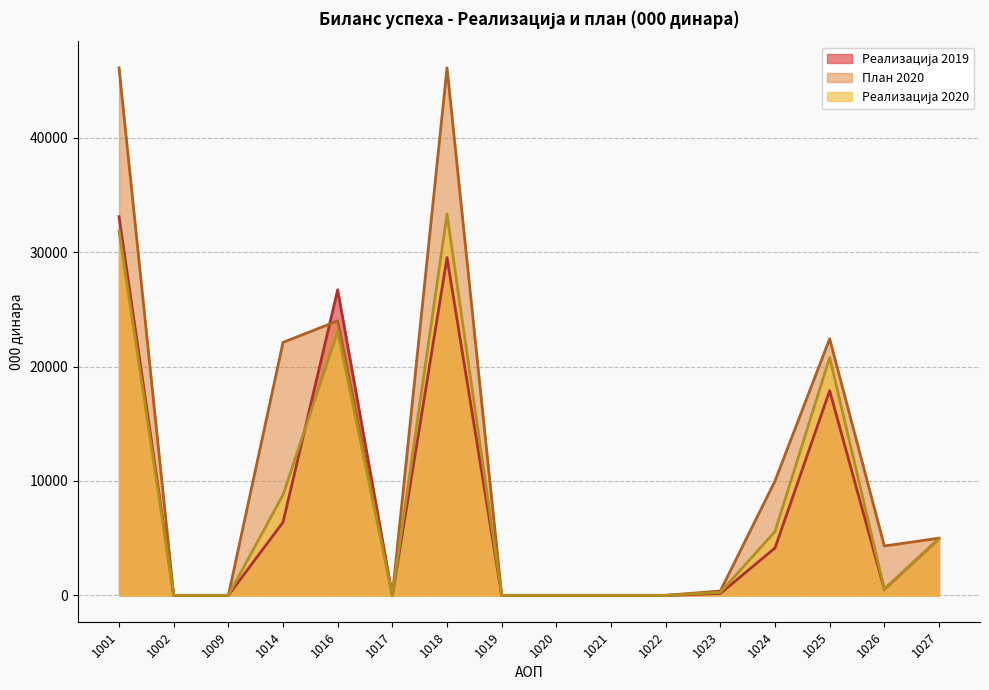

In План 2020, how many points are lower than both neighbors (excluding endpoints)?

2